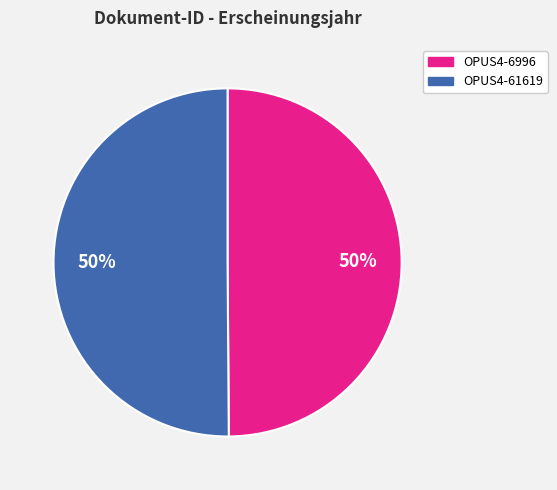

What is the ratio of the value at OPUS4-6996 to the value at OPUS4-61619?

1.0